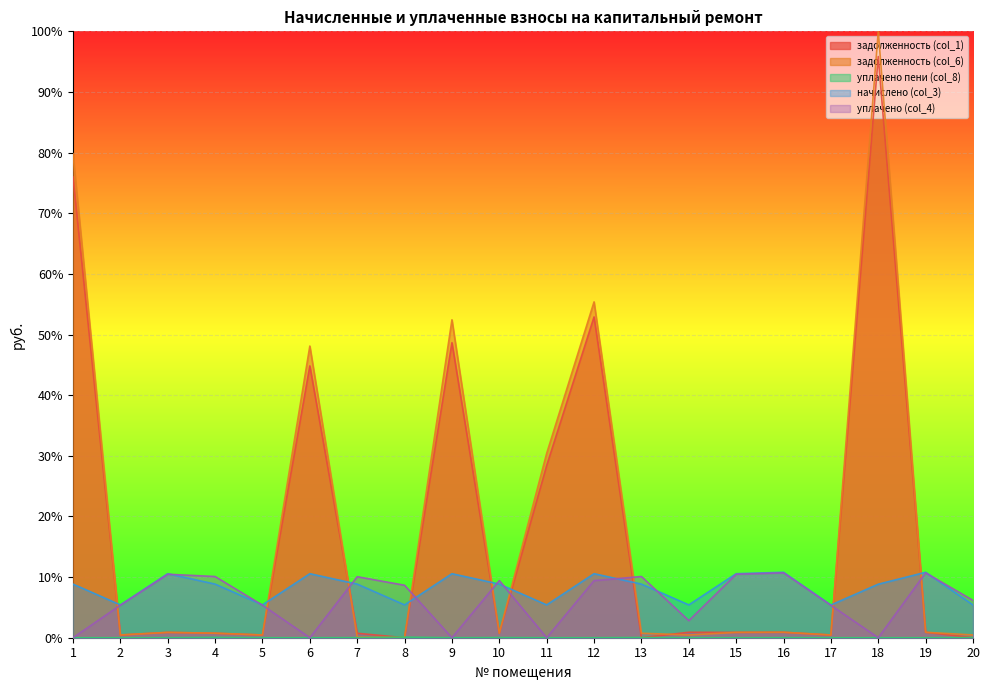

How many values in уплачено пени (col_8) are above zero?

9